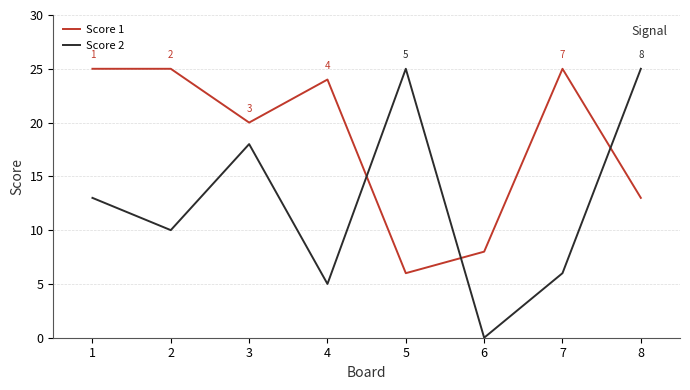

What is the maximum value shown in the chart?

25